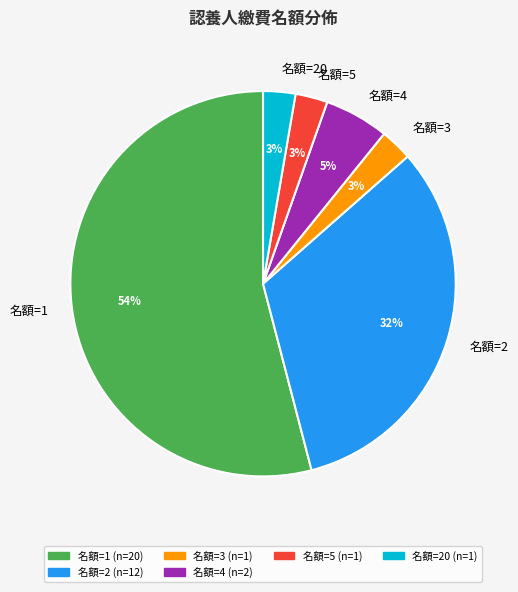

What is the ratio of the value at 名額=3 to the value at 名額=20?

1.0